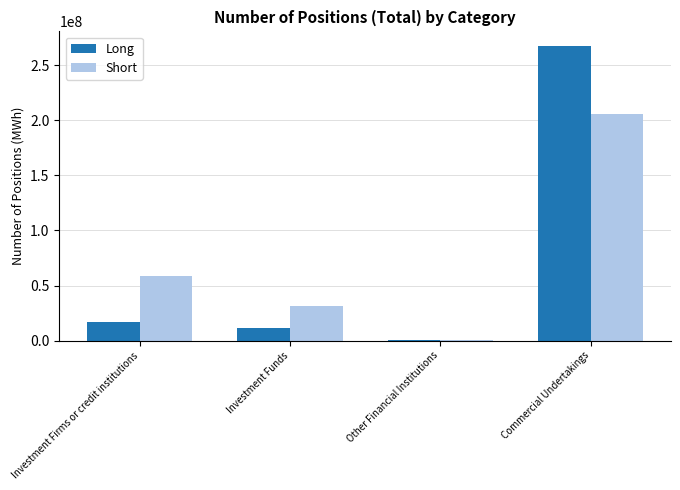

Reading left to right, extract all data points from this chart.

Long: Investment Firms or credit institutions=17152677.6	Investment Funds=11781820.0	Other Financial Institutions=753248.0	Commercial Undertakings=267311602.3
Short: Investment Firms or credit institutions=58217220.5	Investment Funds=31356701.0	Other Financial Institutions=663597.0	Commercial Undertakings=205313964.5